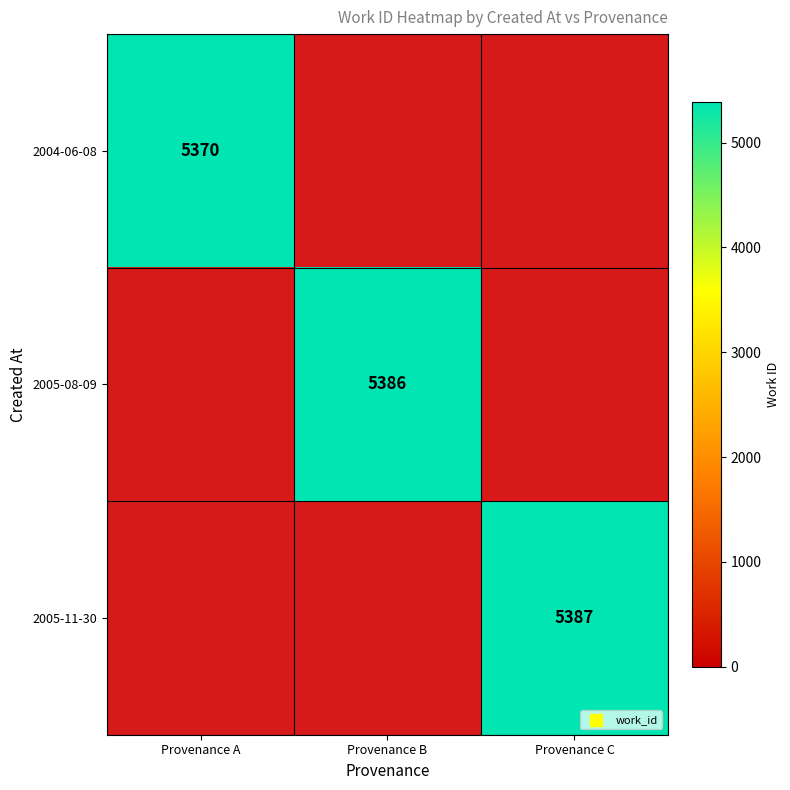

Count the number of categories in the chart.

3